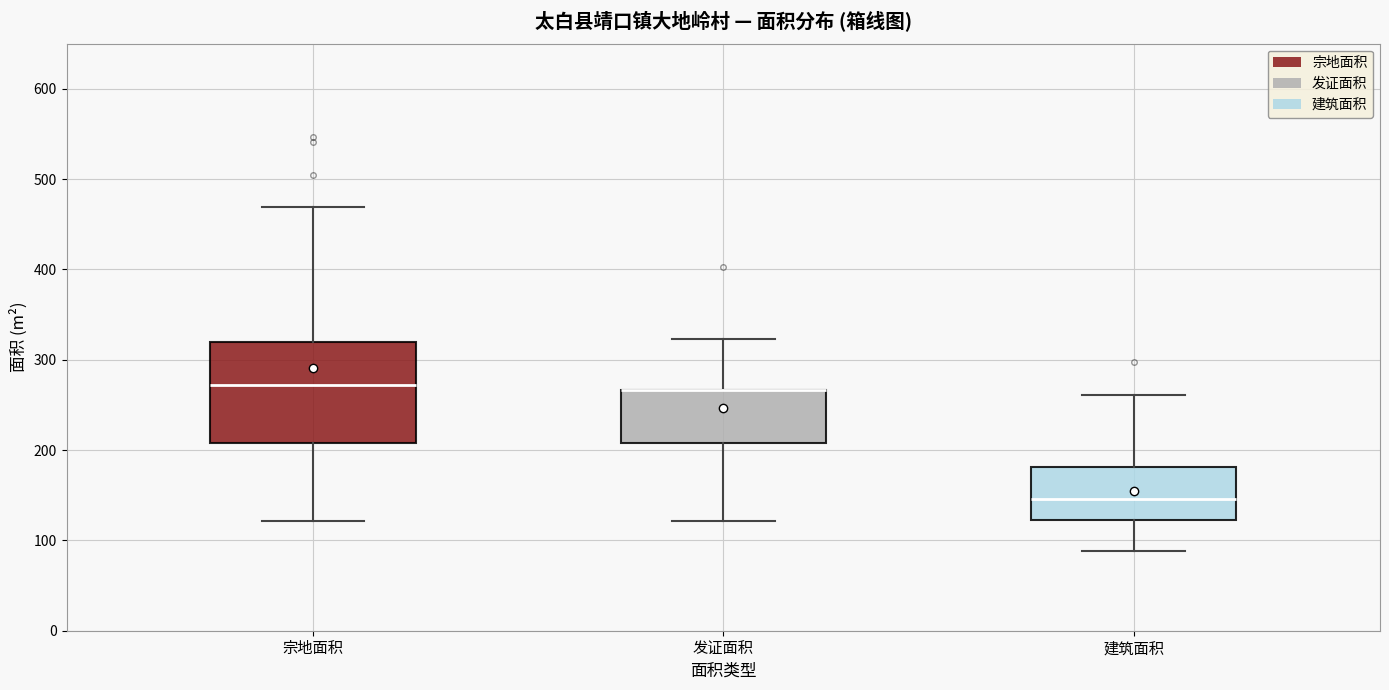

Reading left to right, transcribe this box plot: for each box, give where its median line is, the range the box spans, and where its two whiskers end, as read against the y-axis. The values are not printed on the chart, so give them approximately, as read against the axis.

宗地面积: median 270, box 210 to 320, whiskers 120 to 470
发证面积: median 270 (drawn on the box's upper edge), box 210 to 270, whiskers 120 to 320
建筑面积: median 150, box 120 to 180, whiskers 90 to 260